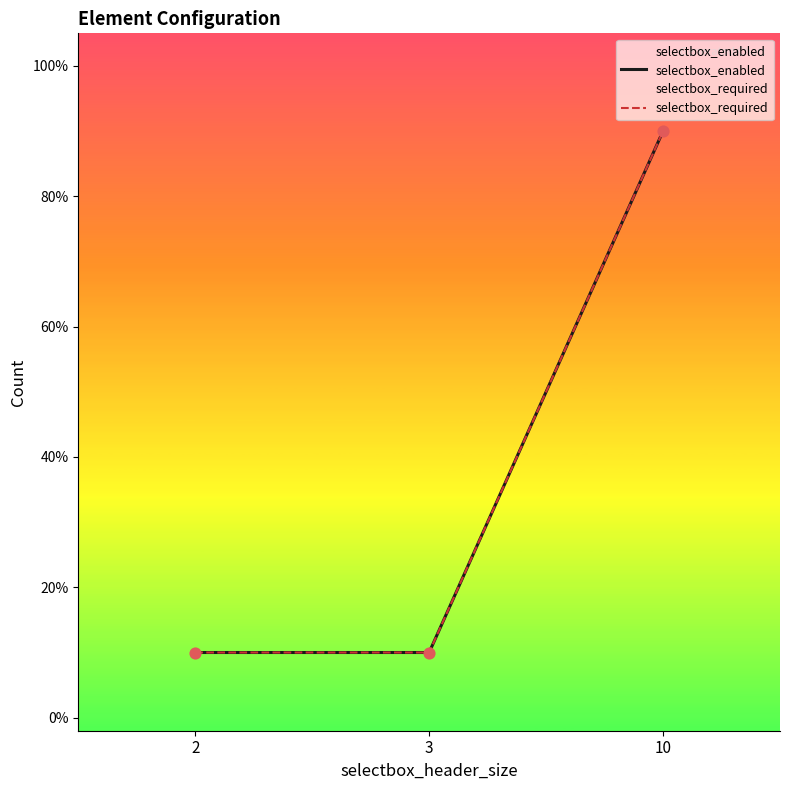

Is the value of selectbox_enabled at 2 greater than the value of selectbox_required at 2?

No